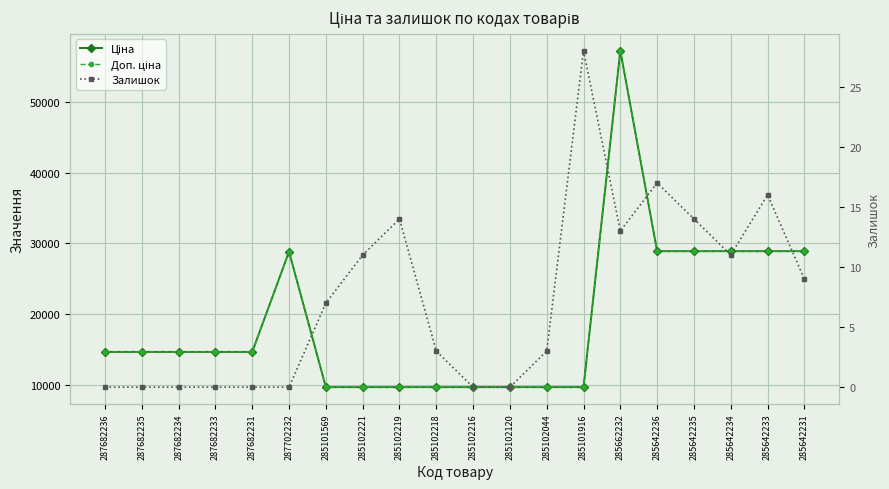

True or false: Ціна has a value of 9664.7 at 285102044.

True